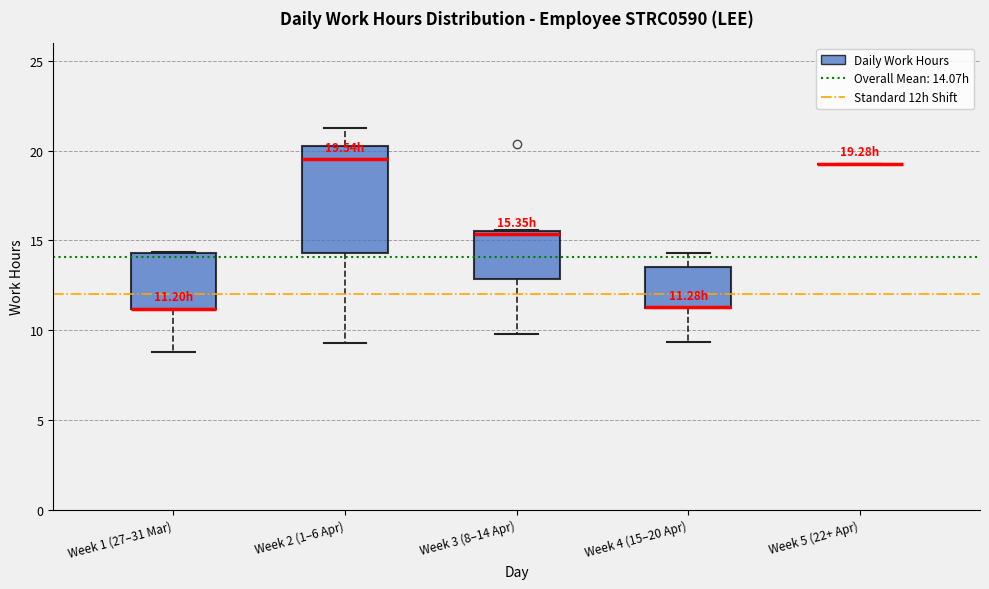

Comparing the boxes themselves (not the whiskers), which one is the tallest?

Week 2 (1–6 Apr)